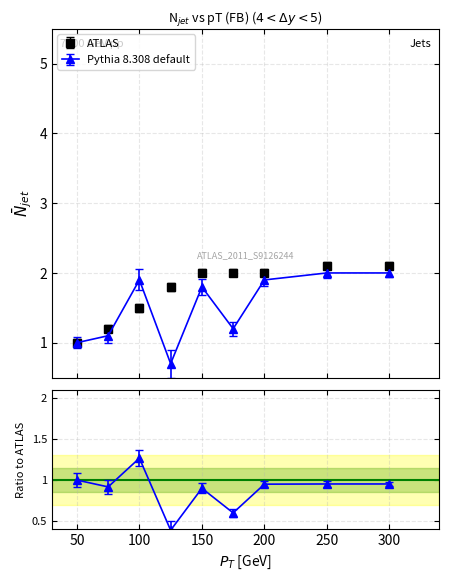

How many lines are shown in the chart?

2